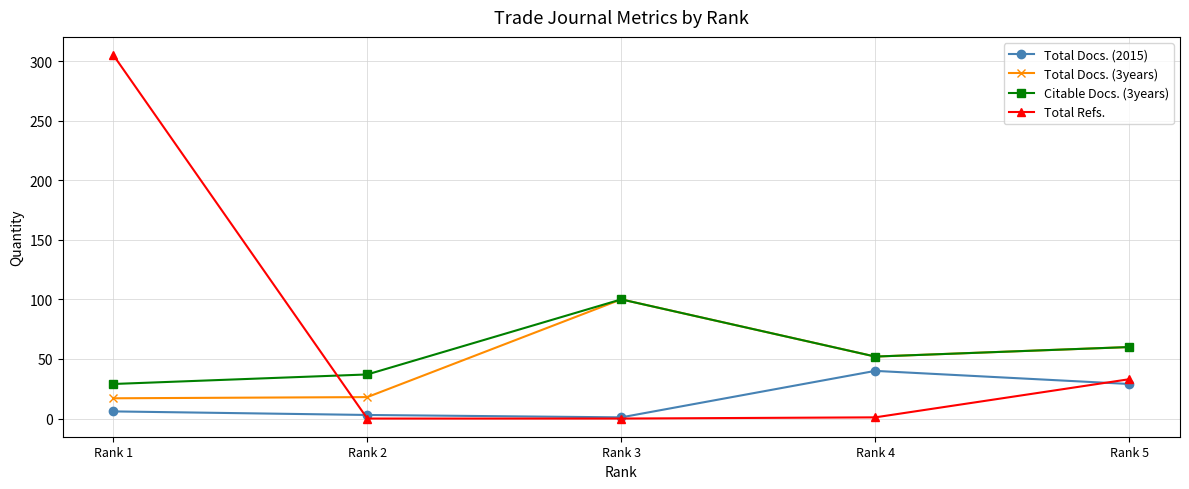

How many interior local peaks does the Total Docs. (2015) series have?

1